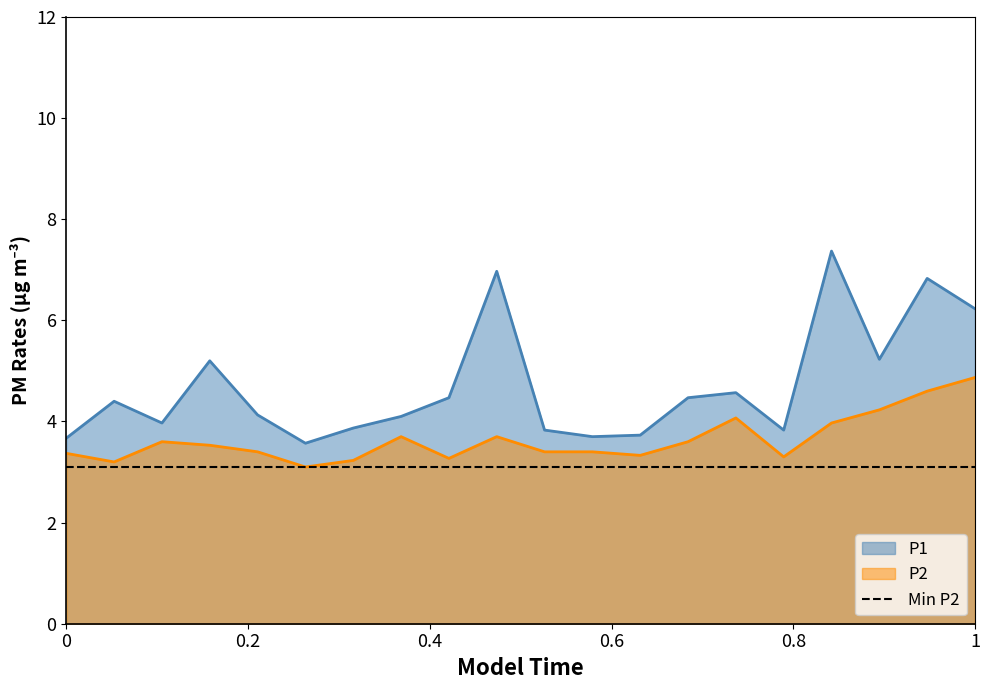

What is the difference between the highest and lowest values at 00:40?

0.5